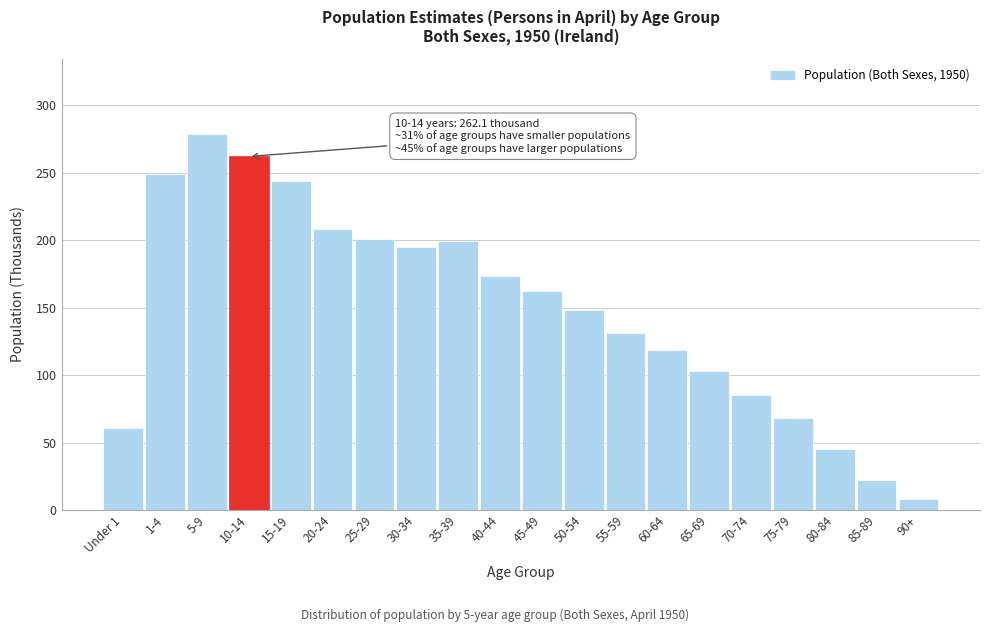

Read the value at 75-79.

68.2